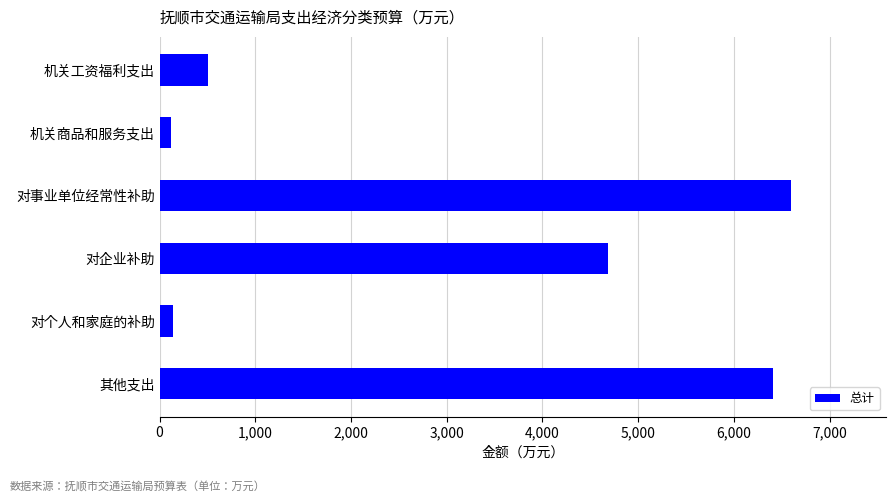

What is the greatest value displayed?

6599.4